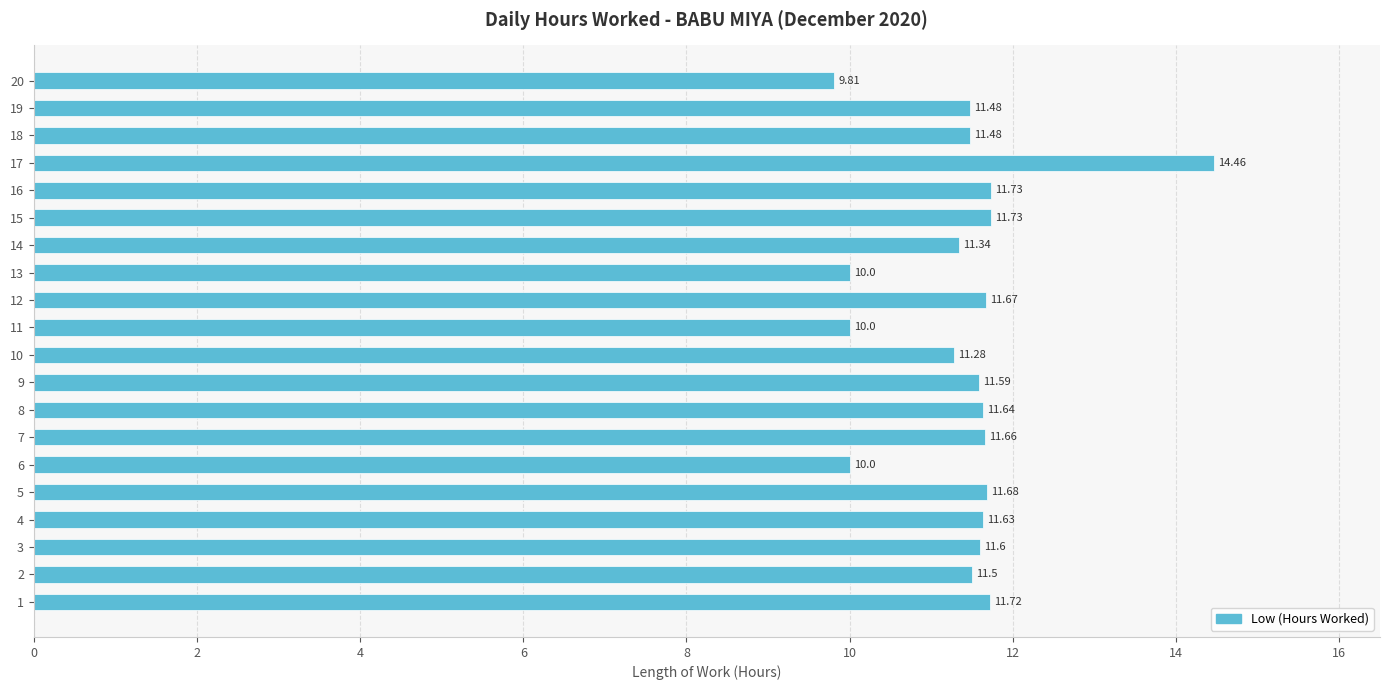

What is the ratio of the value at 10 to the value at 12?

1.0